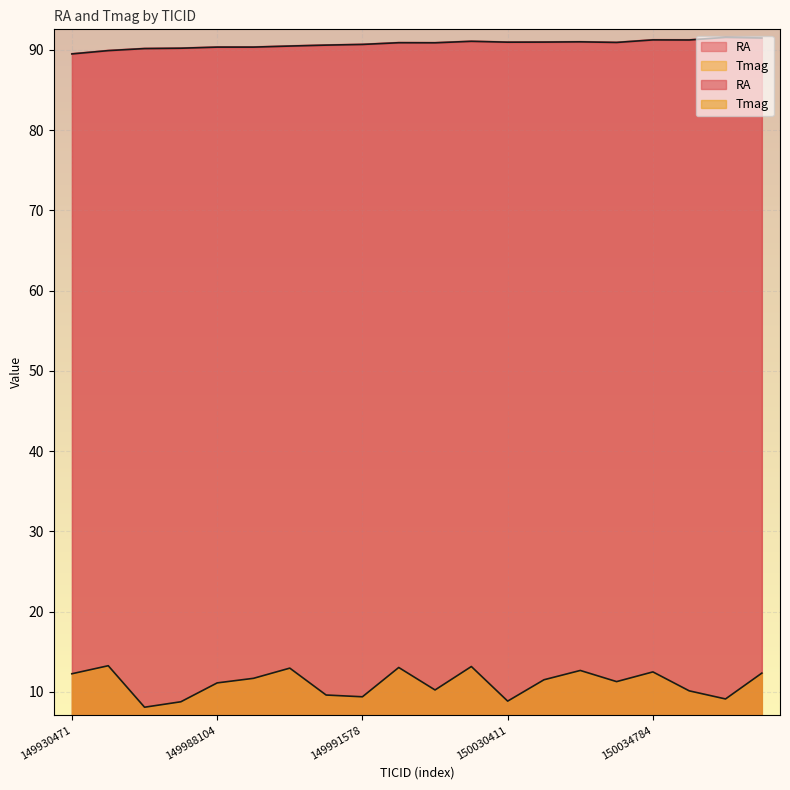

Which series has the widest spread of values?

Tmag